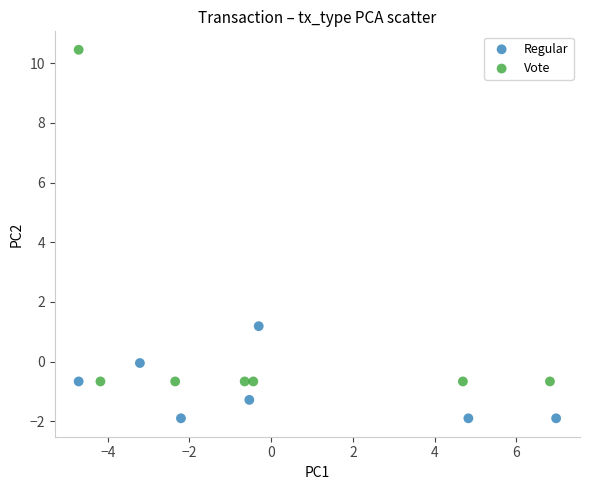

Which series reaches the minimum Y coordinate?

Regular